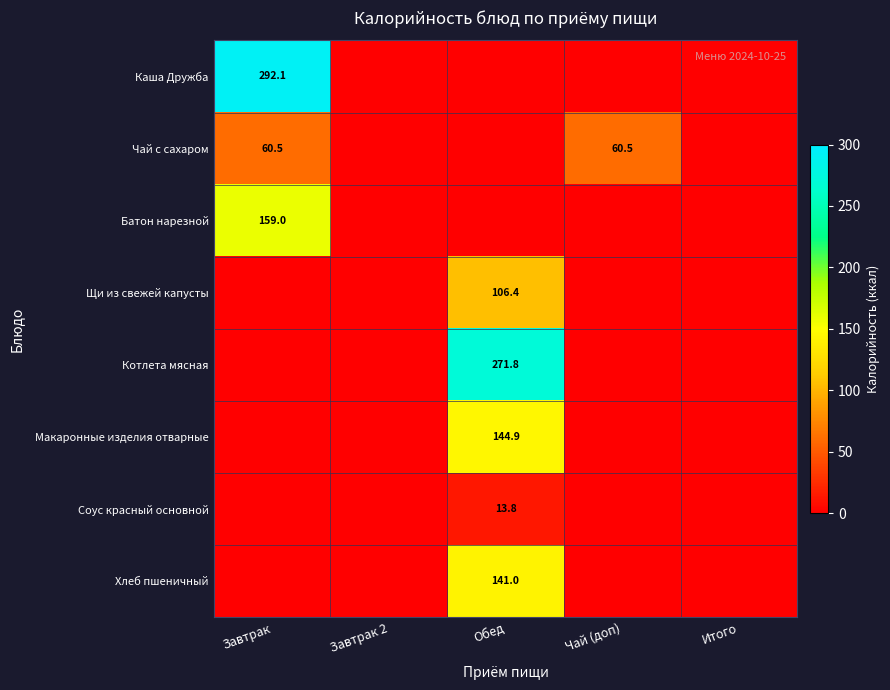

The value of Щи из свежей капусты at Обед is 106.4. True or false?

True